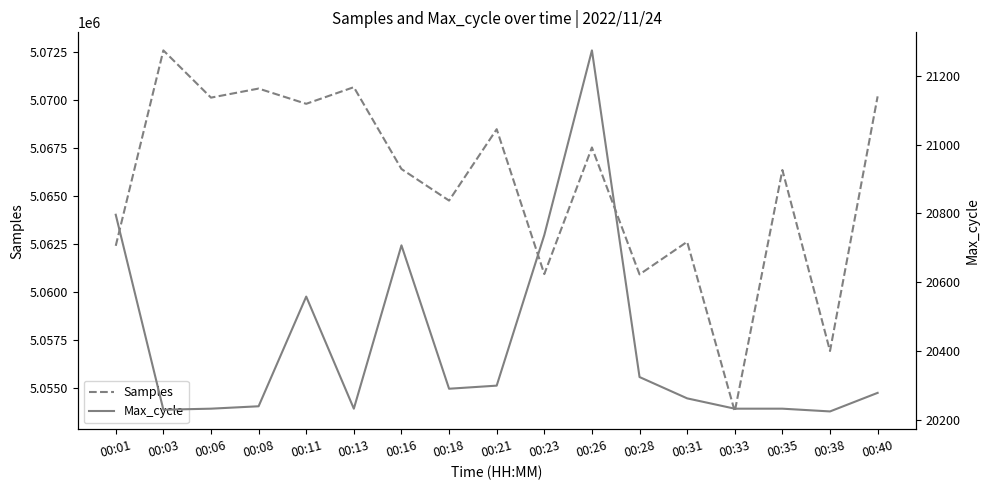

What is the difference between the highest and lowest values at 00:21?

5048188